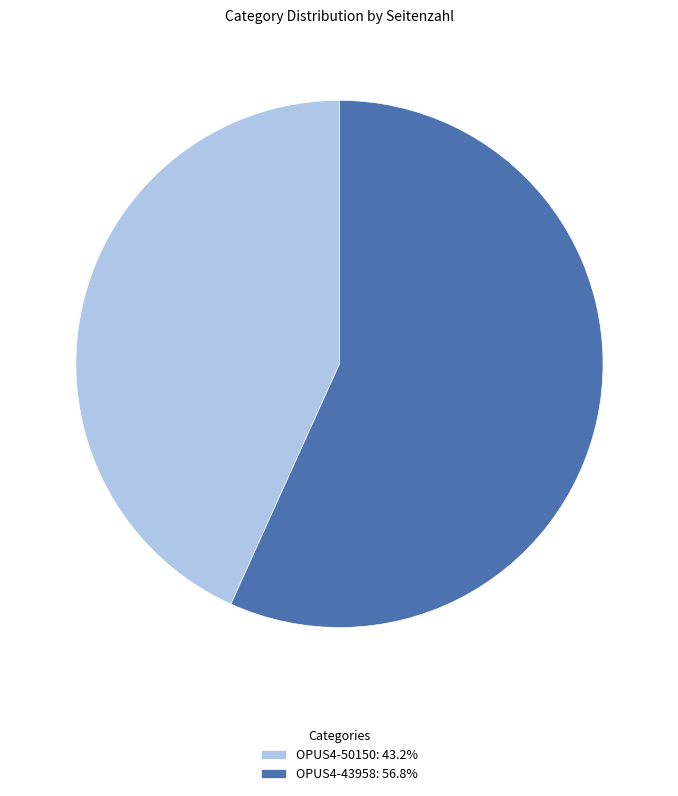

Does OPUS4-43958: 56.8% account for over 50% of the chart?

Yes